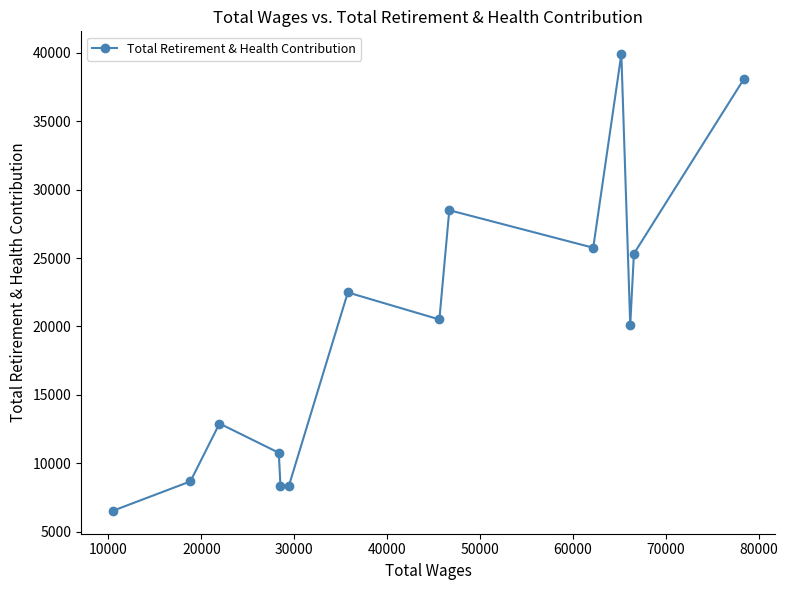

What is the minimum value shown in the chart?

6519